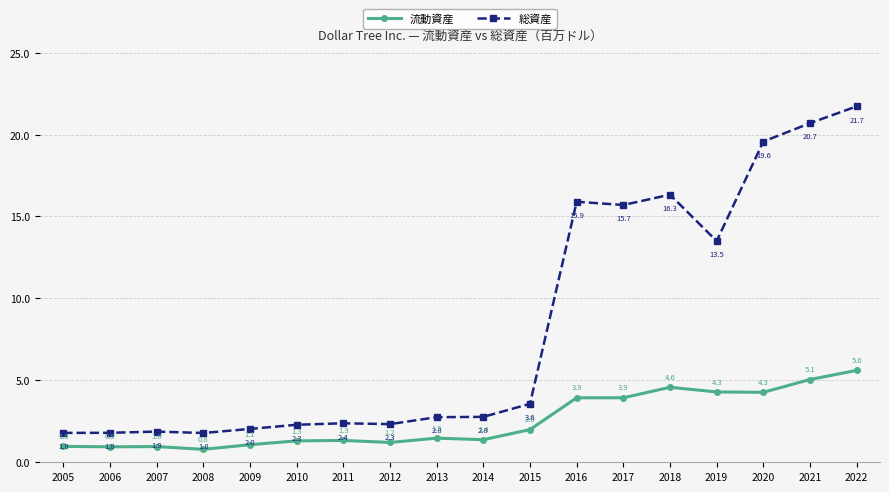

What is the sum of all 流動資産 values?

45.1